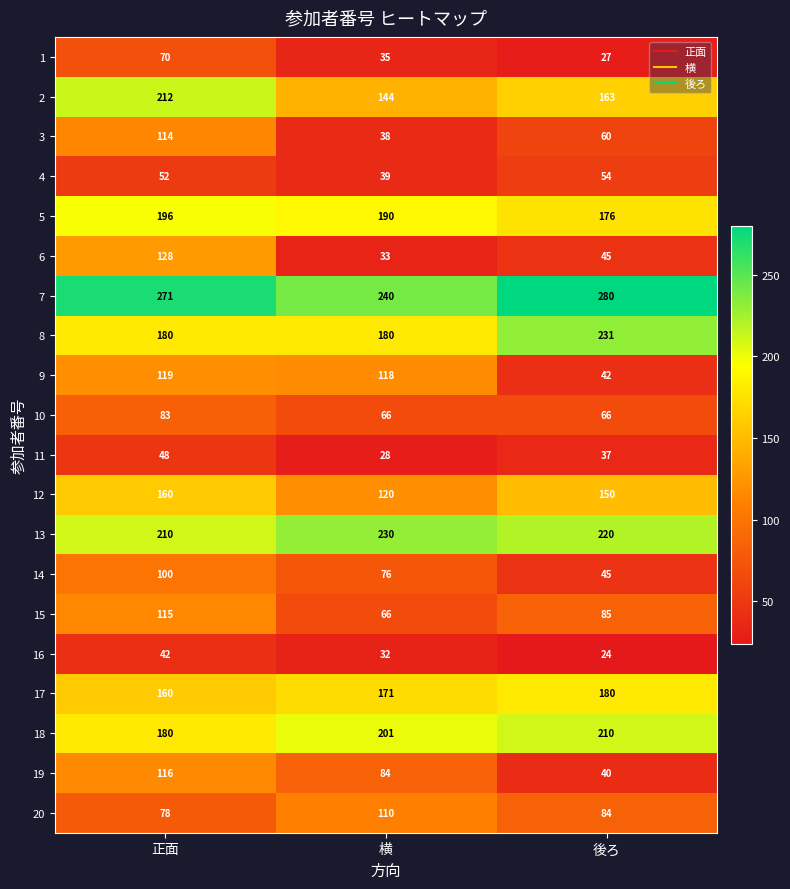

What is the sum of all 11 values?

113